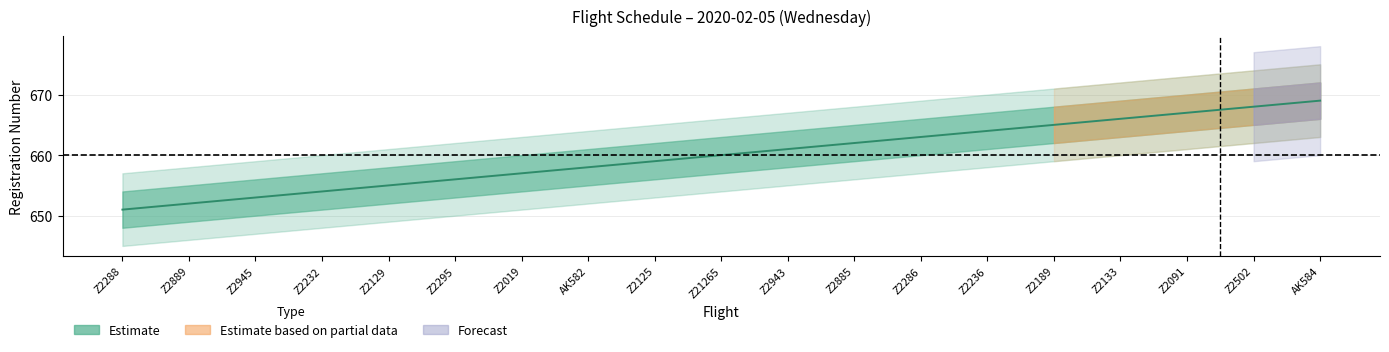

What is the change in value from Z2019 to Z21265?

+3